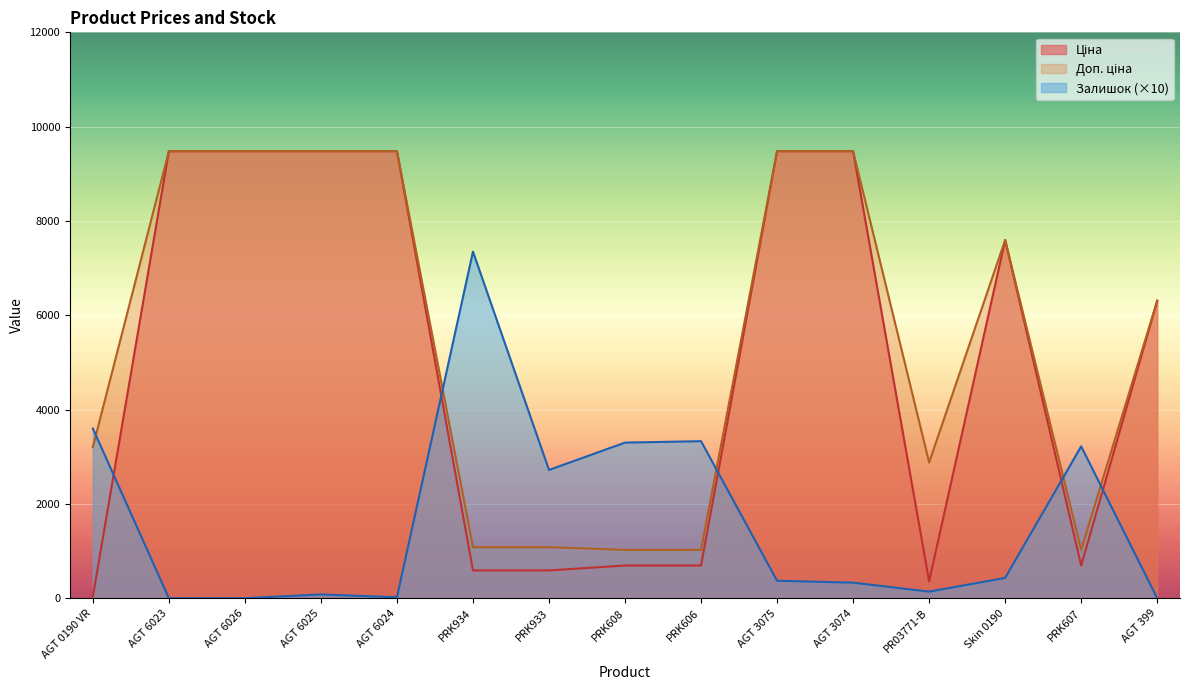

What is the maximum value for Залишок?

7350.0